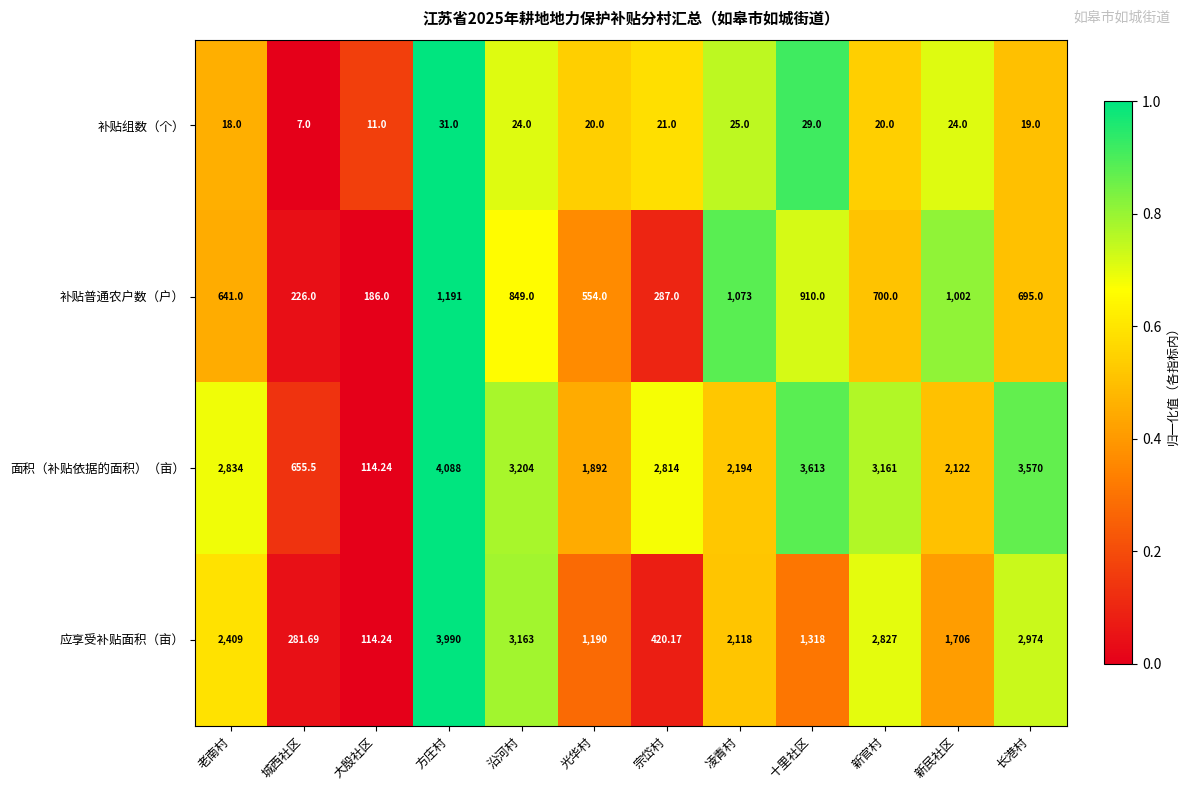

How many distinct data groups are displayed?

4